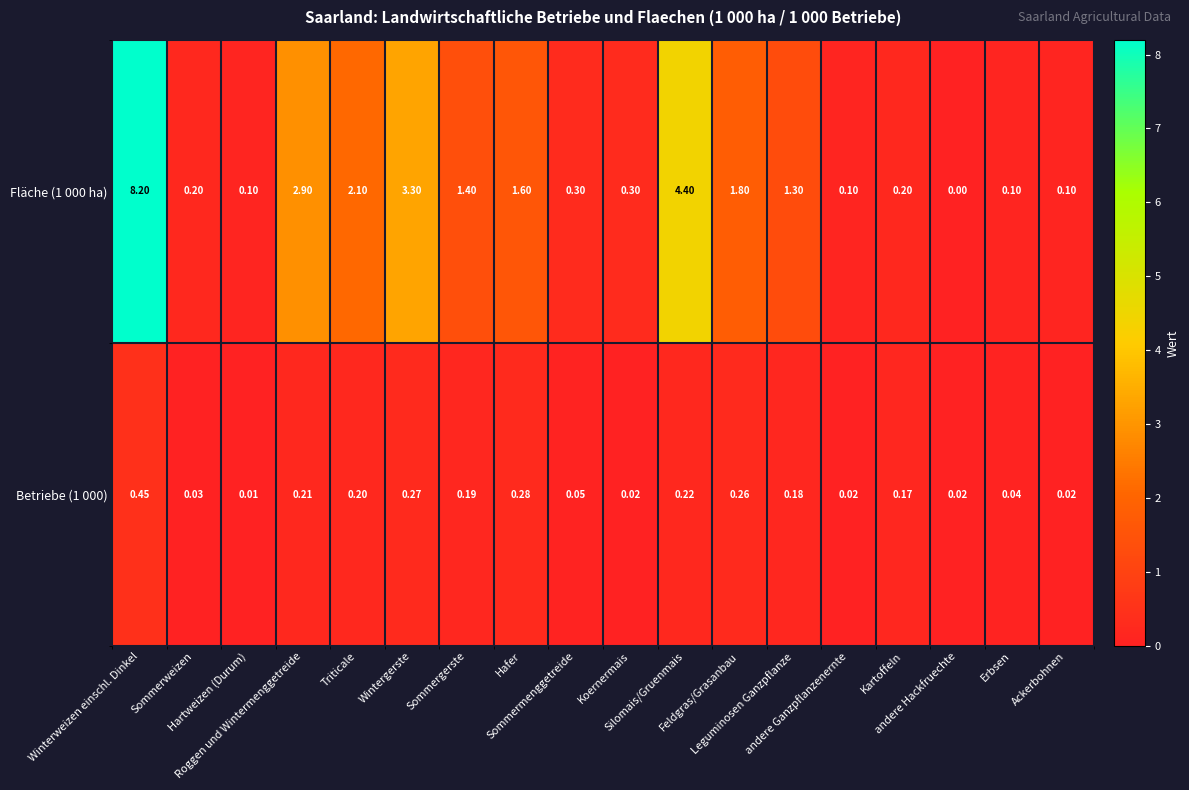

List the series in order of their peak value, highest first.

Fläche (1 000 ha), Betriebe (1 000)